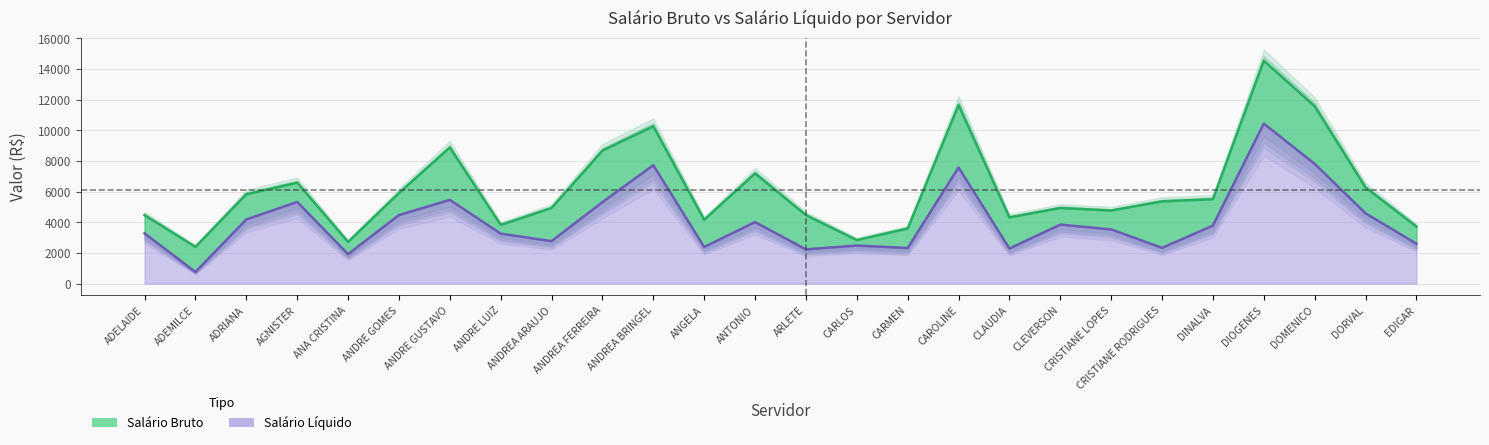

What is the difference between the maximum and minimum values in the Salário Bruto series?

12140.3